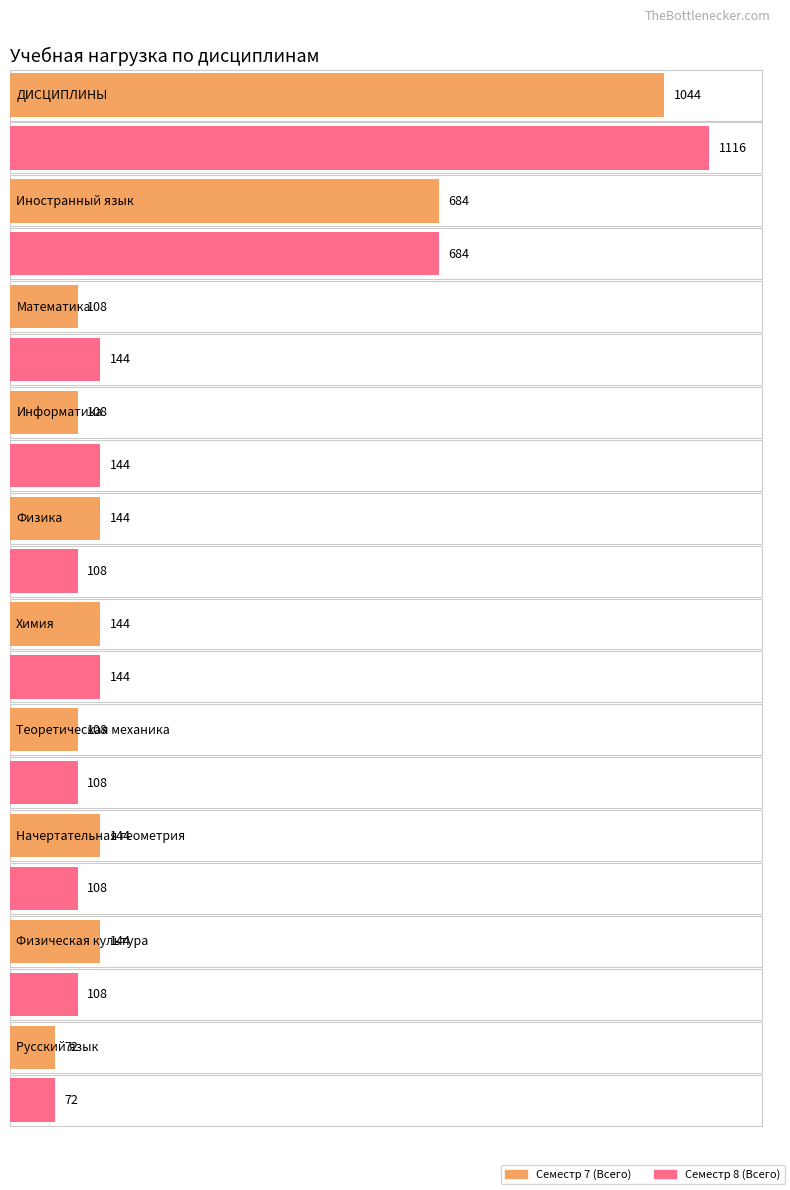

What is the sum of all Семестр 8 (Всего) values?

2736